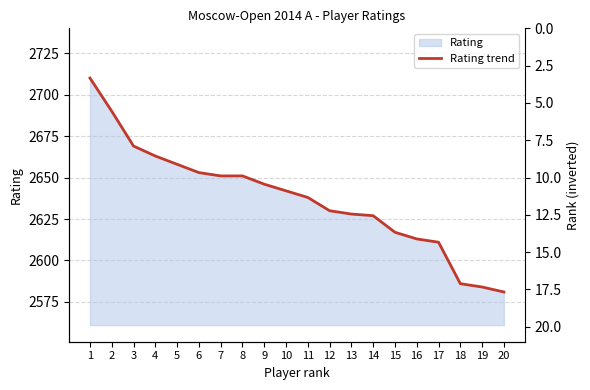

What value does the data have at 6, to the nearest 5?

2655